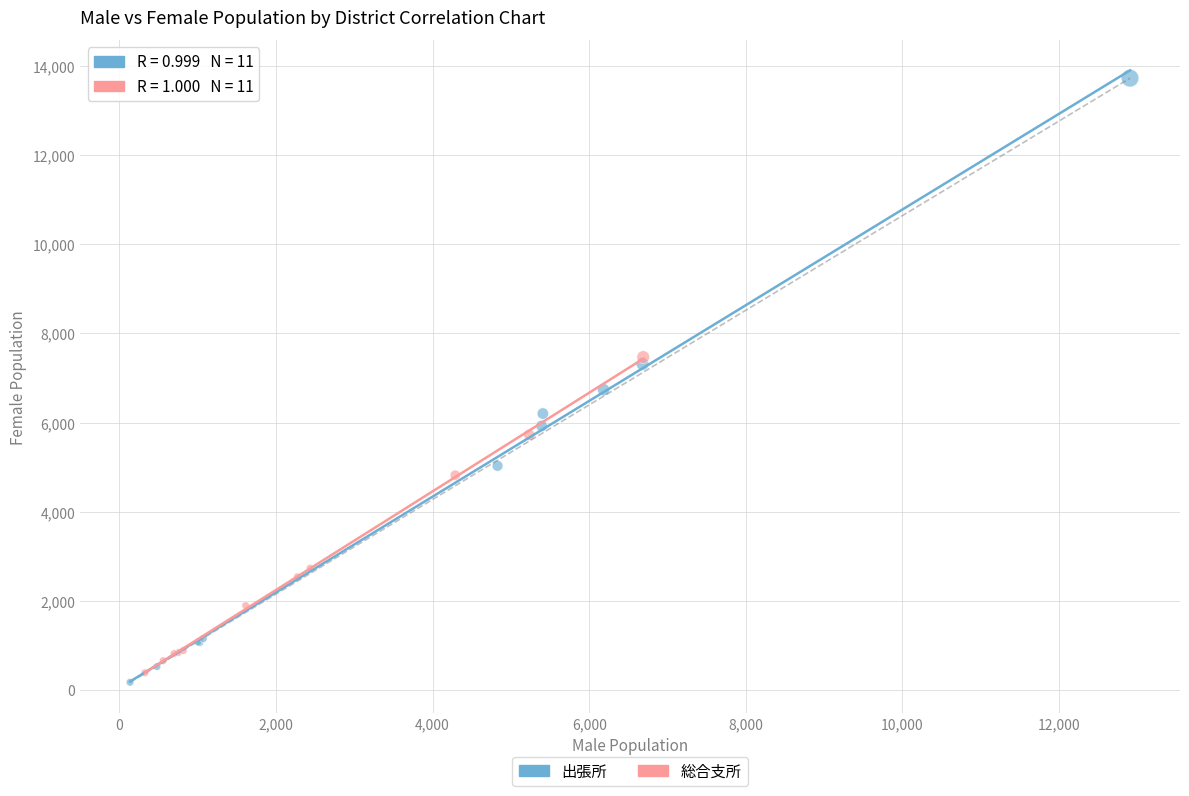

What are all the series names shown in the legend?

出張所, 総合支所